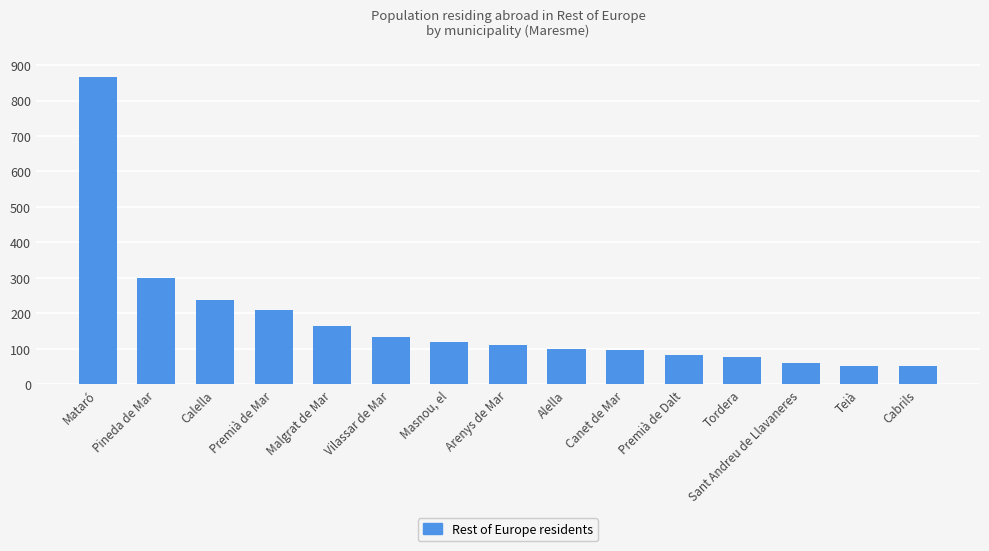

What is the difference between the values at Canet de Mar and Sant Andreu de Llavaneres?

37